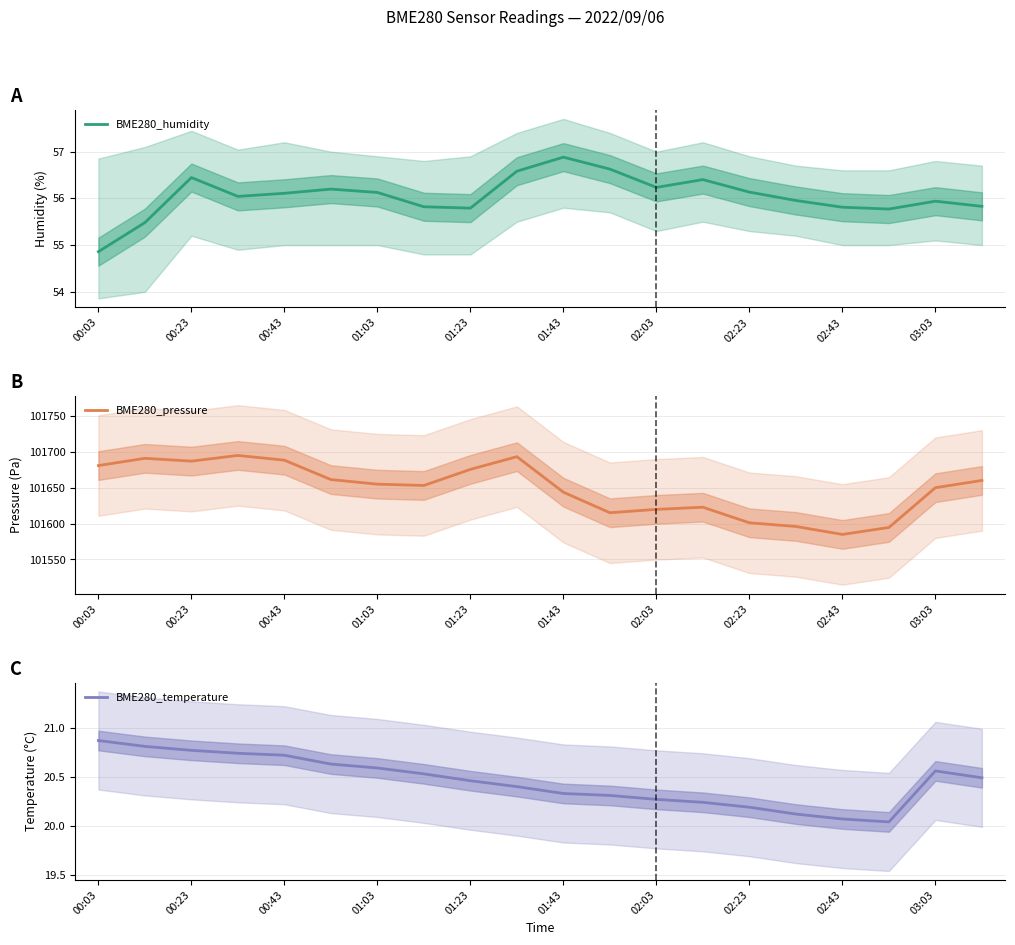

At which label does BME280_humidity reach its peak?

01:43